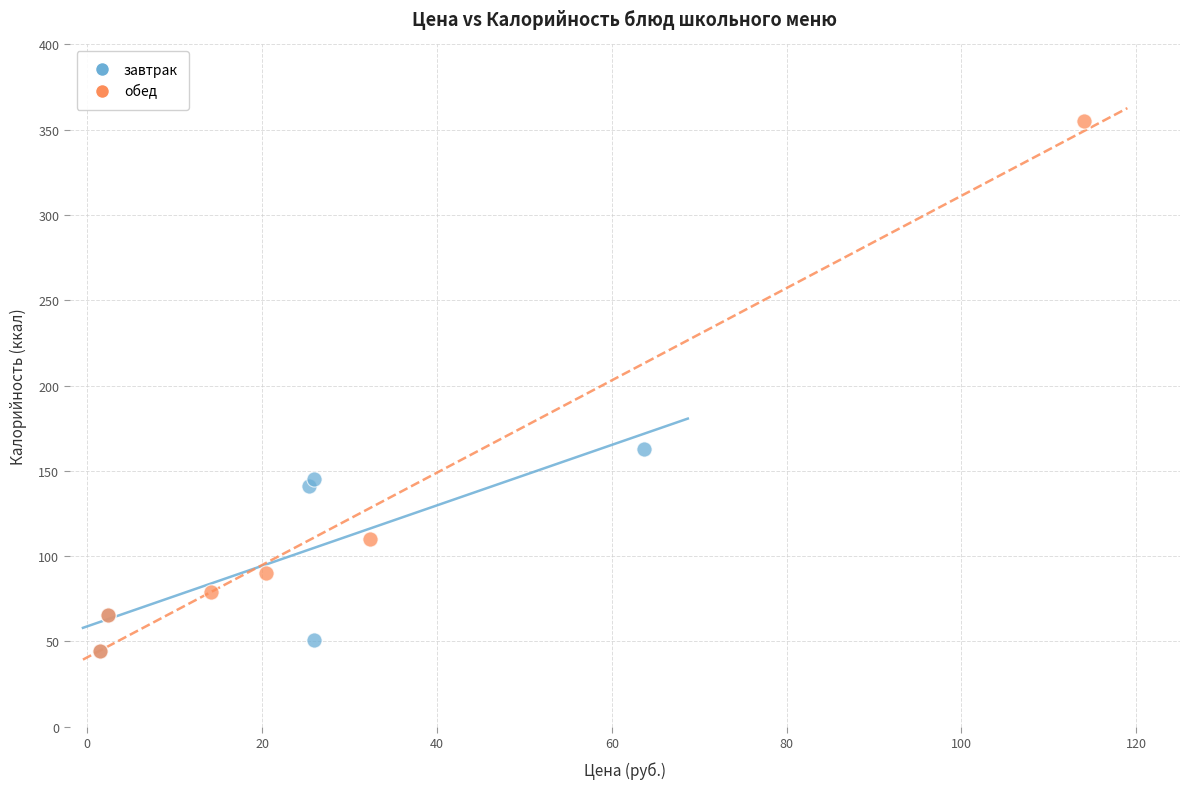

Which series contains the highest Y value?

обед